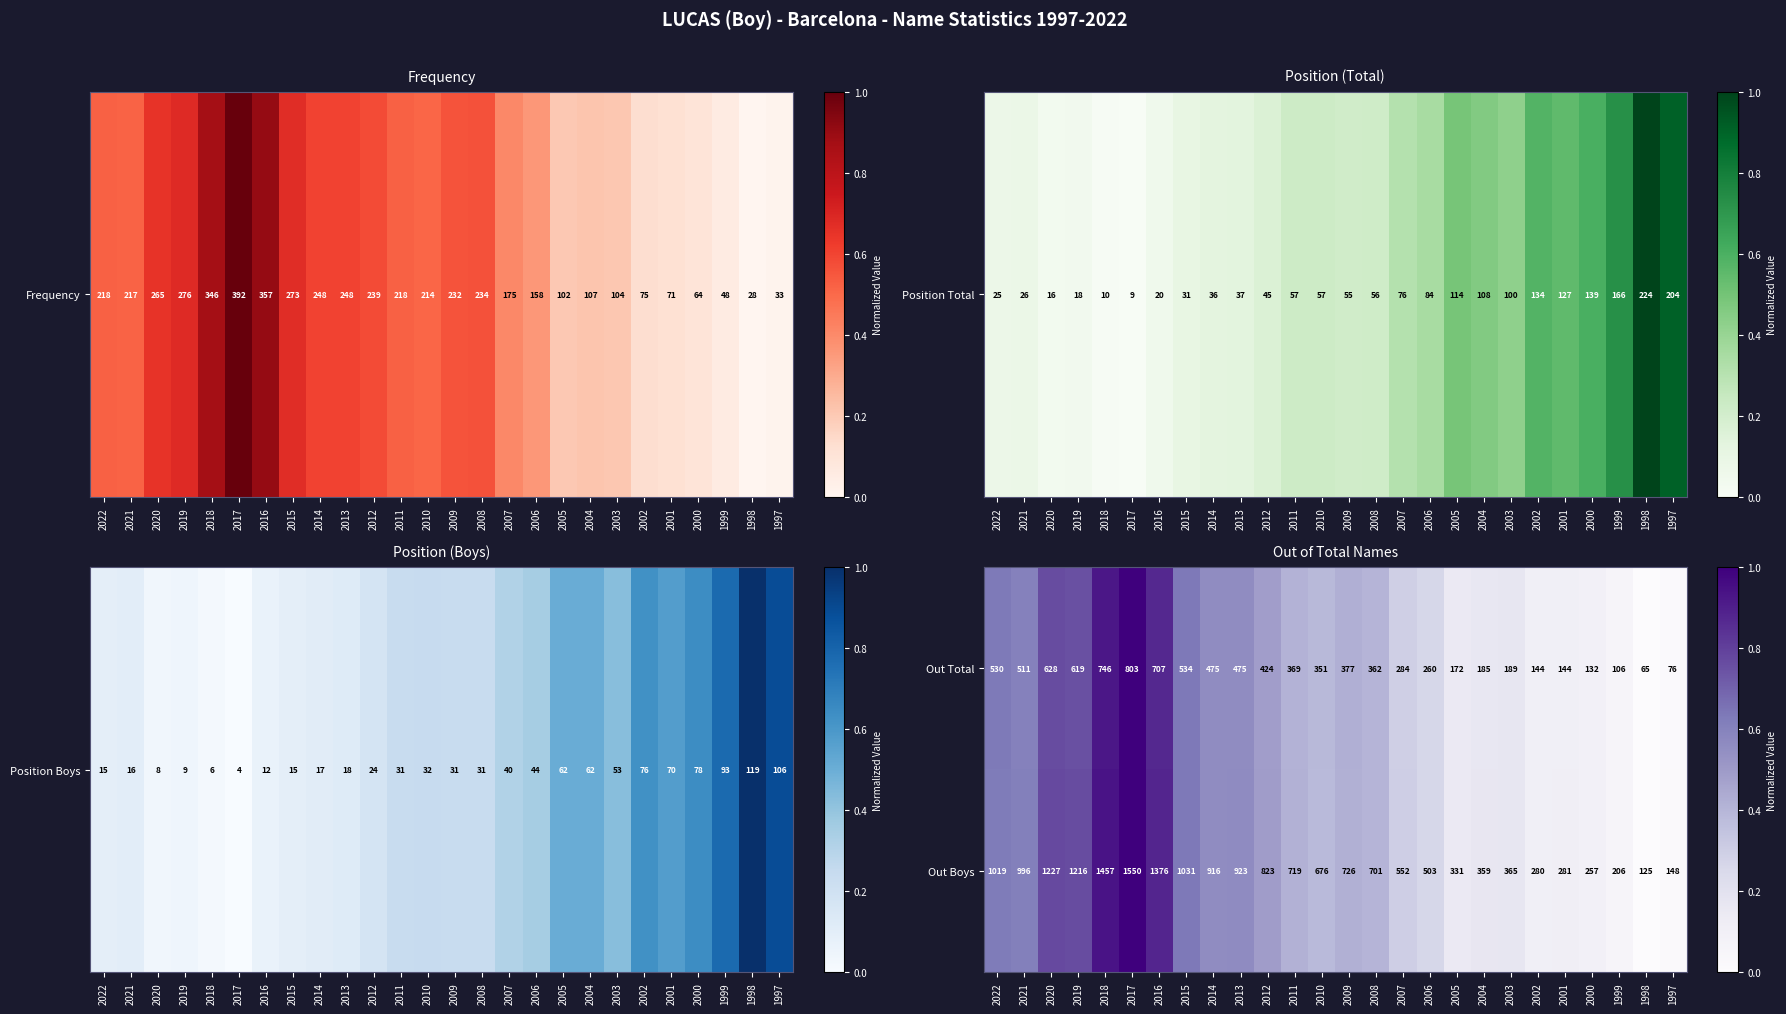

The Out Total series shows 207 at 2019. True or false?

False